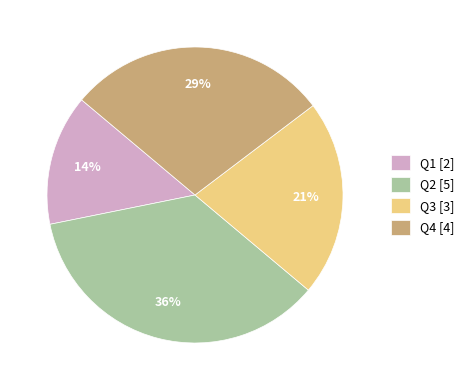

Does Q1 represent more than half of the total?

No